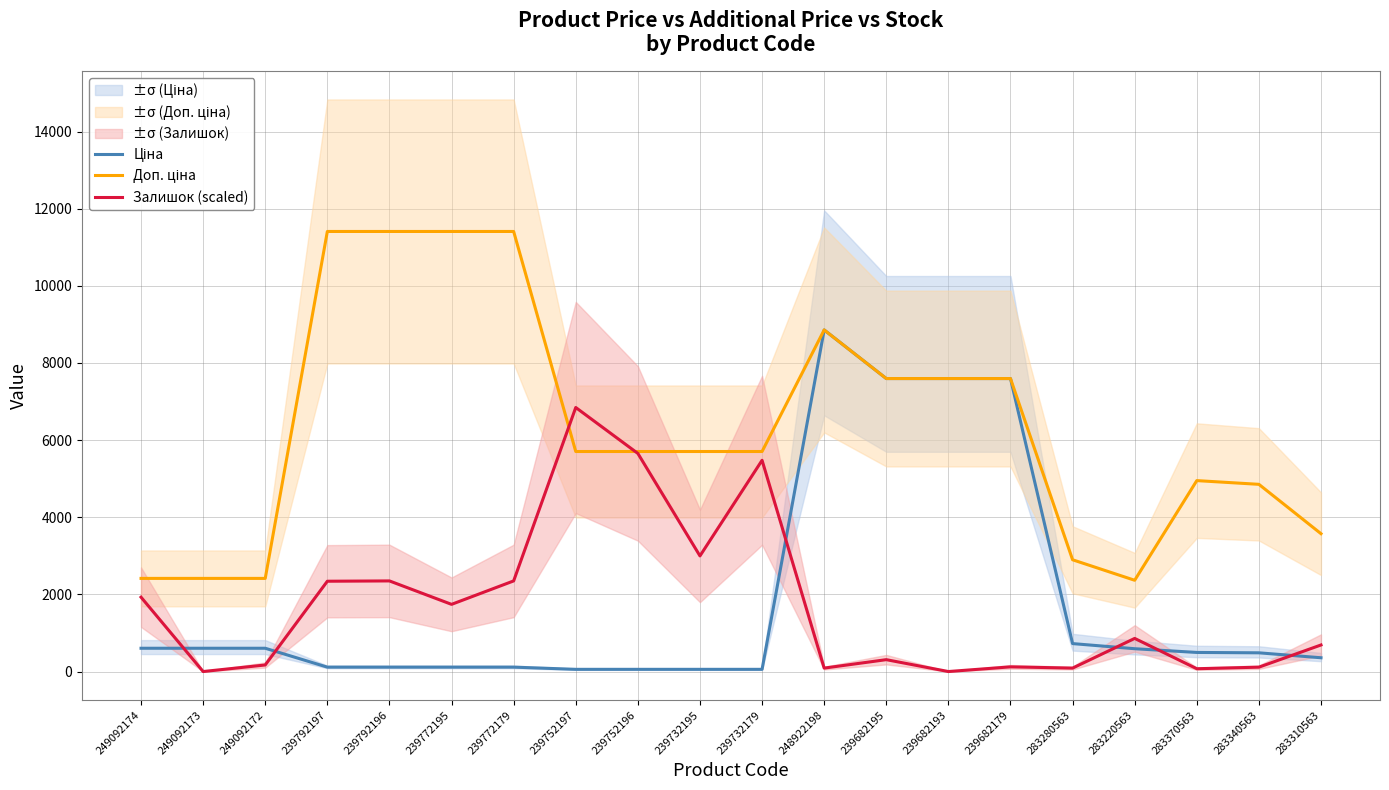

What is the average value of the Ціна series?

1839.8